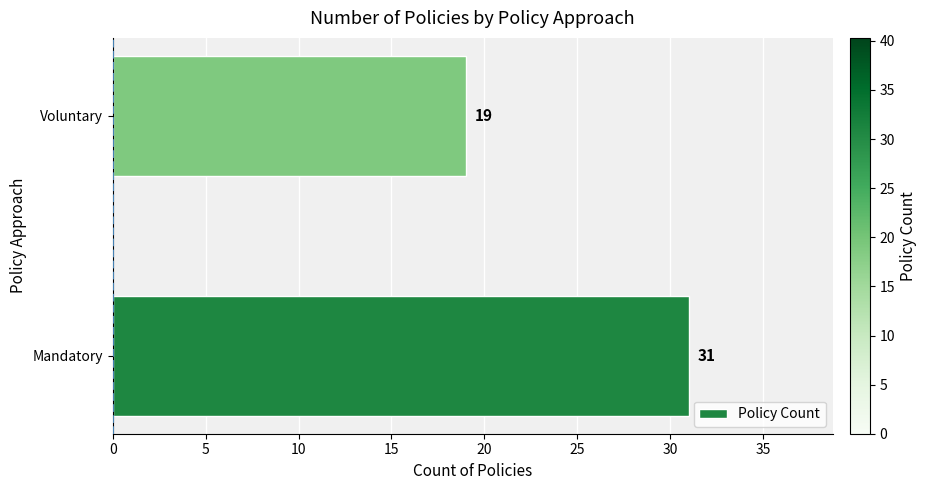

What is the average value?

25